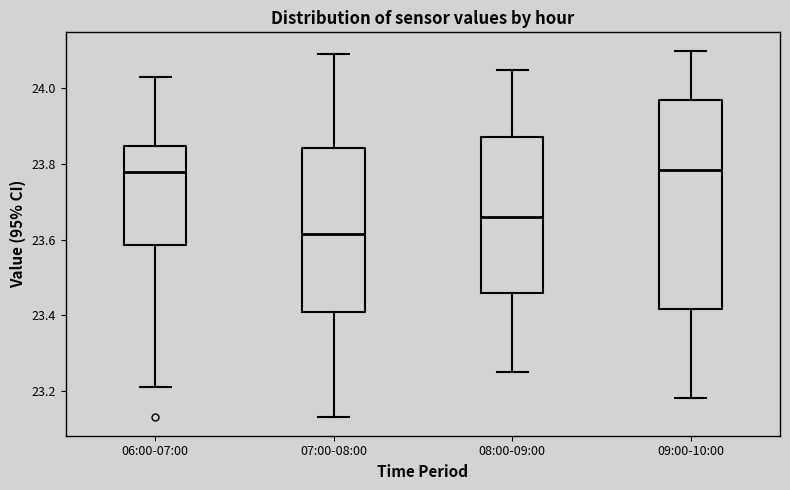

Which box is the tallest, from its lower edge to its upper edge?

09:00-10:00